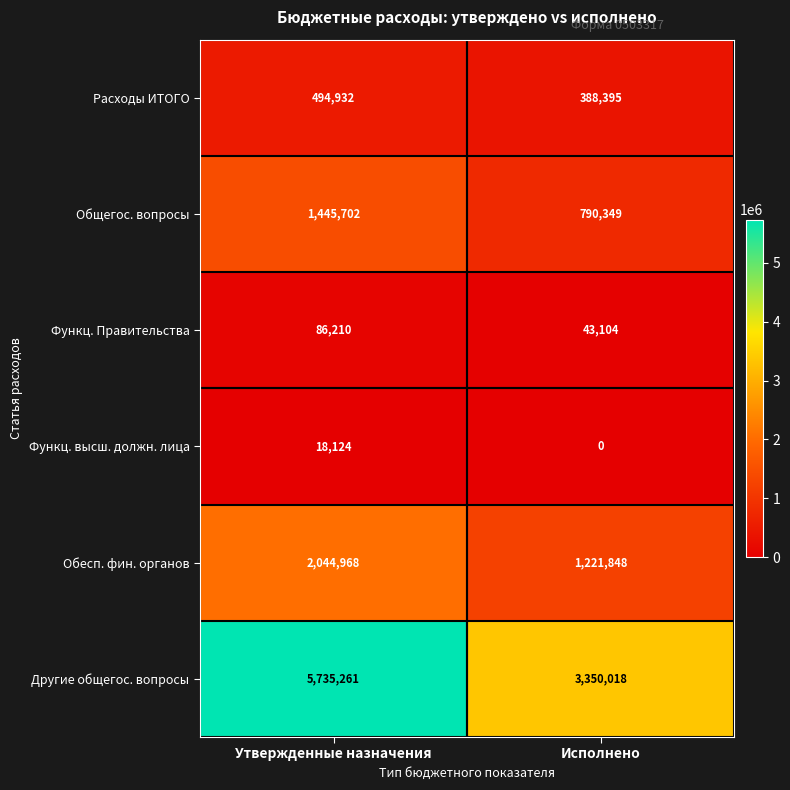

Reading left to right, transcribe all the data shown in this chart.

Расходы ИТОГО: Утвержденные назначения=494932	Исполнено=388395
Общегос. вопросы: Утвержденные назначения=1445702	Исполнено=790349
Функц. Правительства: Утвержденные назначения=86210	Исполнено=43104
Функц. высш. должн. лица: Утвержденные назначения=18124	Исполнено=0
Обесп. фин. органов: Утвержденные назначения=2044968	Исполнено=1221848
Другие общегос. вопросы: Утвержденные назначения=5735261	Исполнено=3350018